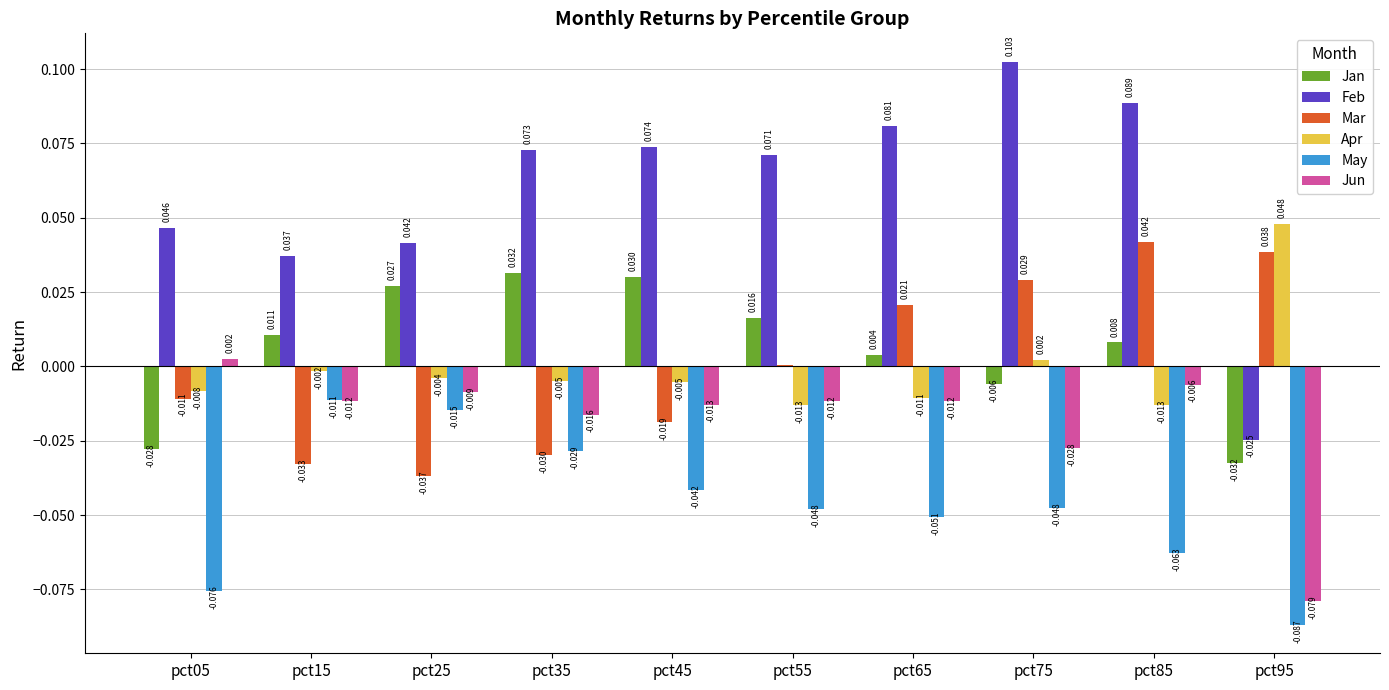

Which series has the largest total across all categories?

Feb